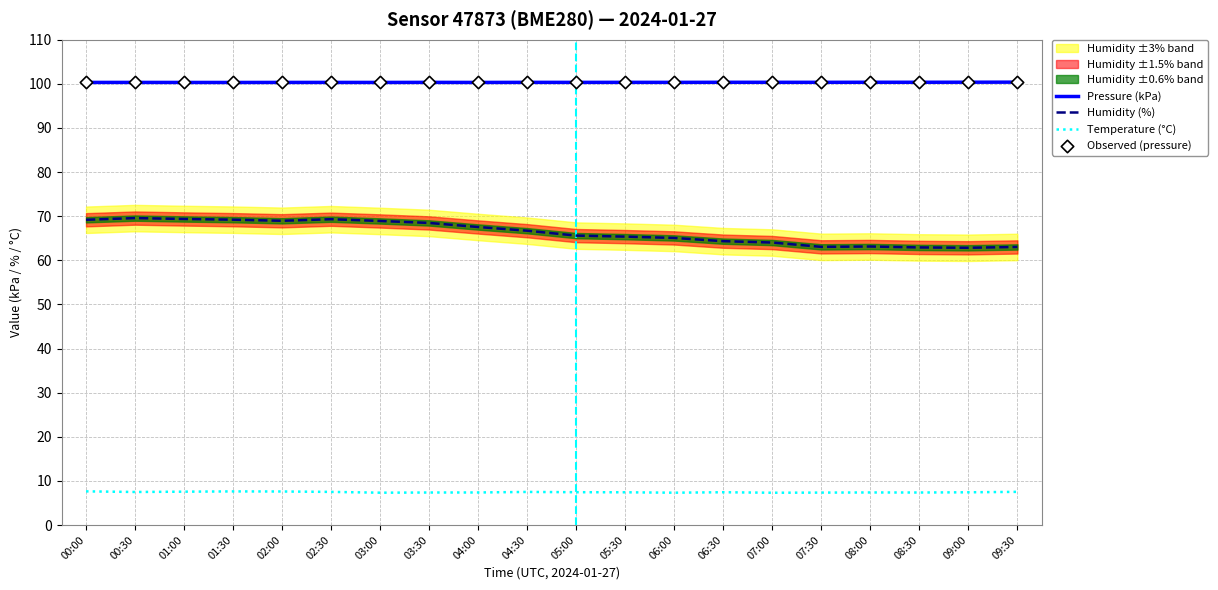

At how many categories does at least one series exceed 70?

20